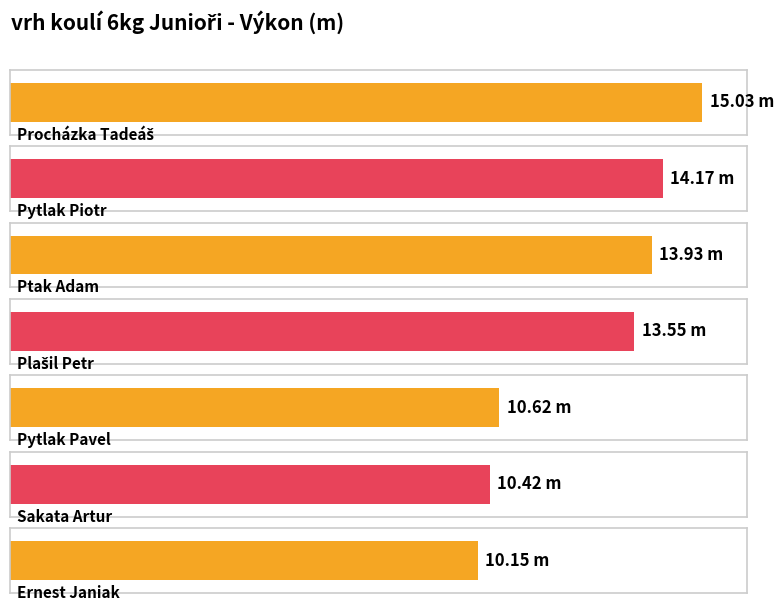

What is the difference between the maximum and minimum values?

4.9